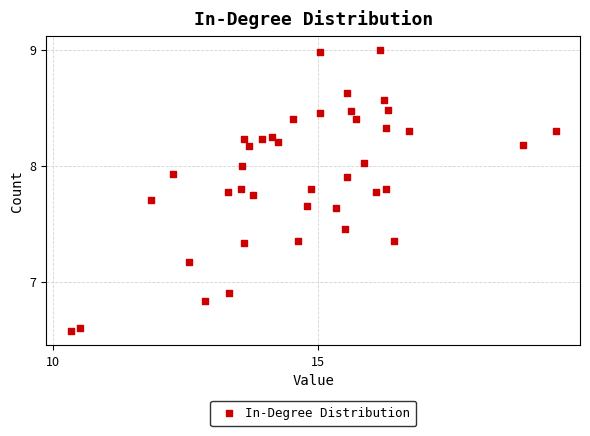

What Y value in the scatter plot is closest to 7?

6.9